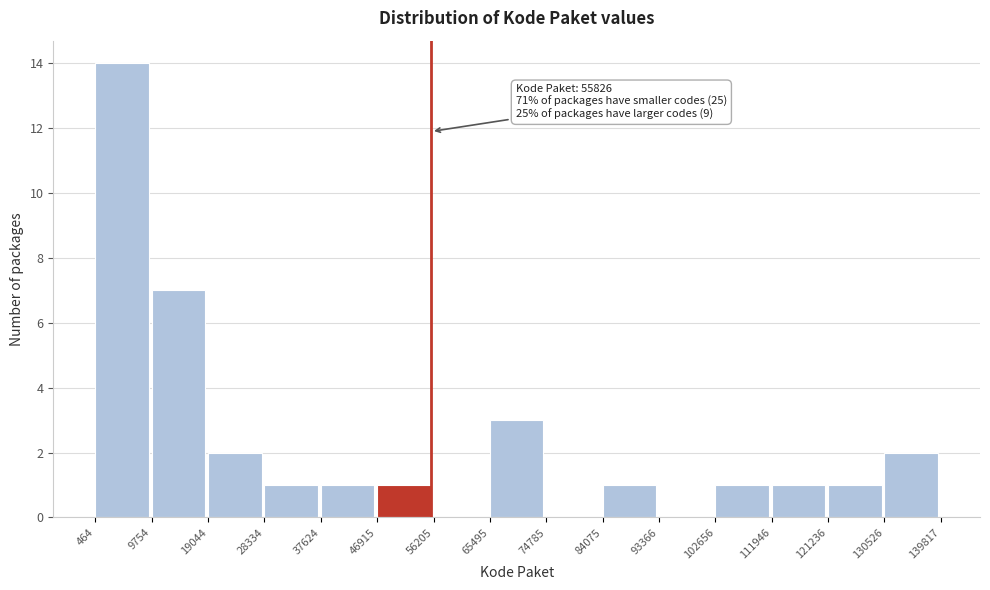

Over which range of the x-axis is the bar tallest?

464 to 9754